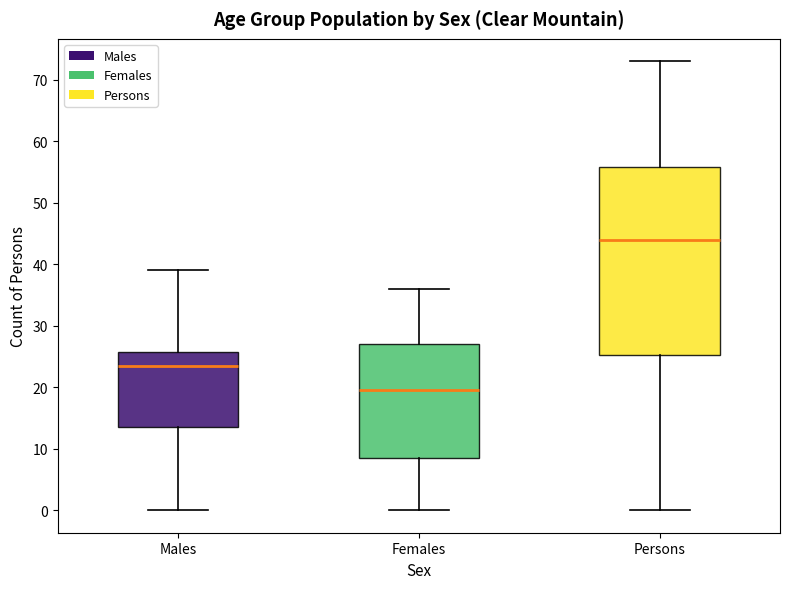

Reading left to right, read every box against the y-axis: the position of its median line, the range the box covers, and the ends of its whiskers. The values are not printed on the chart, so give them approximately, as read against the axis.

Males: median 24, box 14 to 26, whiskers 0 to 39
Females: median 20, box 9 to 27, whiskers 0 to 36
Persons: median 44, box 25 to 56, whiskers 0 to 73